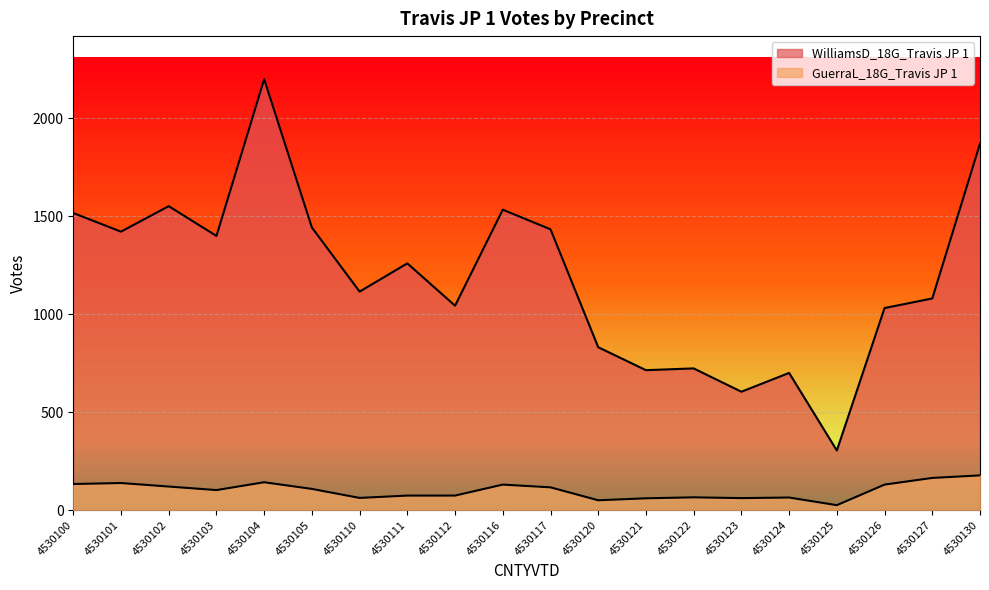

Rank the series at 4530124 from lowest to highest value.

GuerraL_18G_Travis JP 1, WilliamsD_18G_Travis JP 1